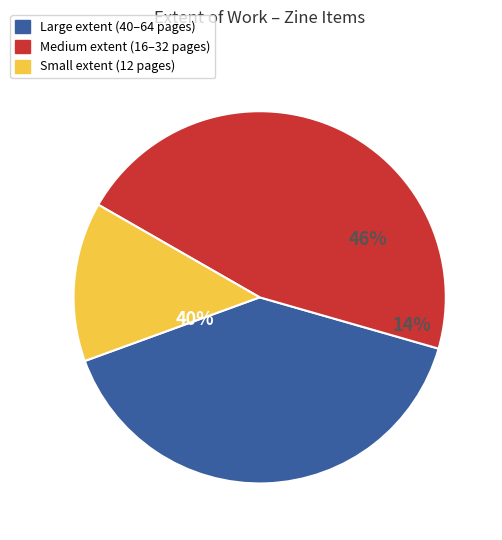

Is it true that 5887 is 12% of the pie?

True